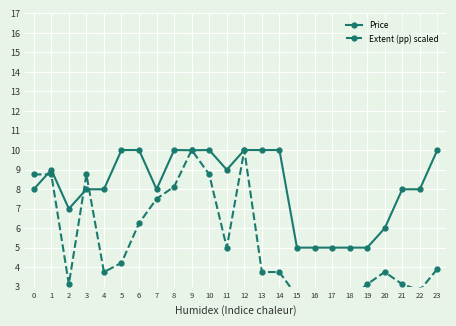

At which category does Extent (pp) scaled reach its first local peak?

3